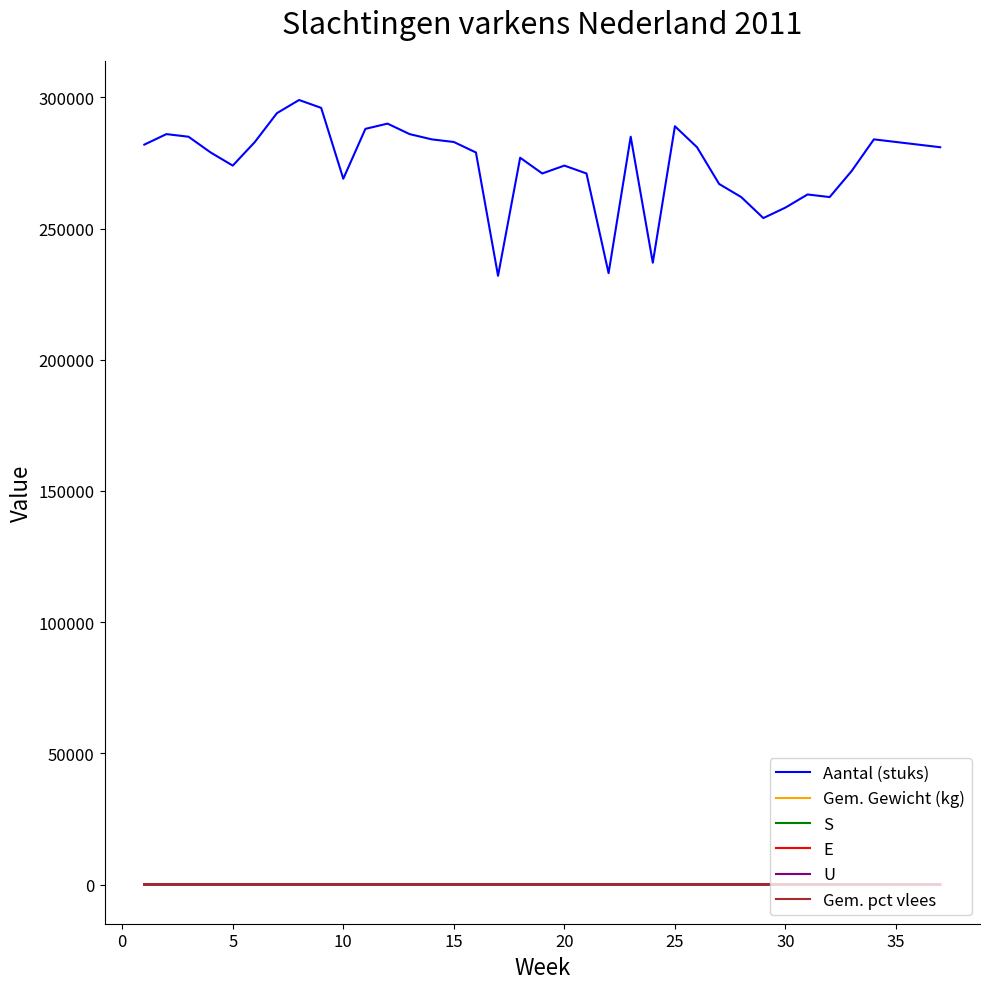

What are all the series names shown in the legend?

Aantal (stuks), Gem. Gewicht (kg), S, E, U, Gem. pct vlees